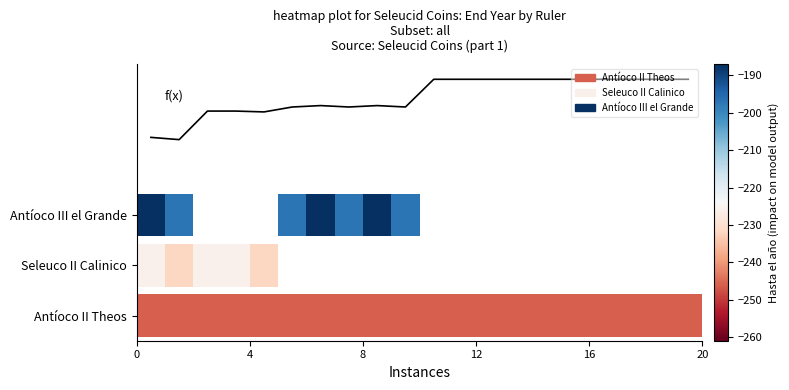

The value at 0 is 4.8. True or false?

False